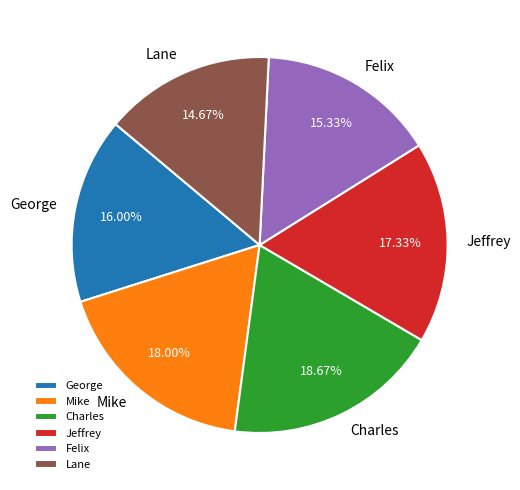

Is the sum of Lane and Charles greater than half?

No